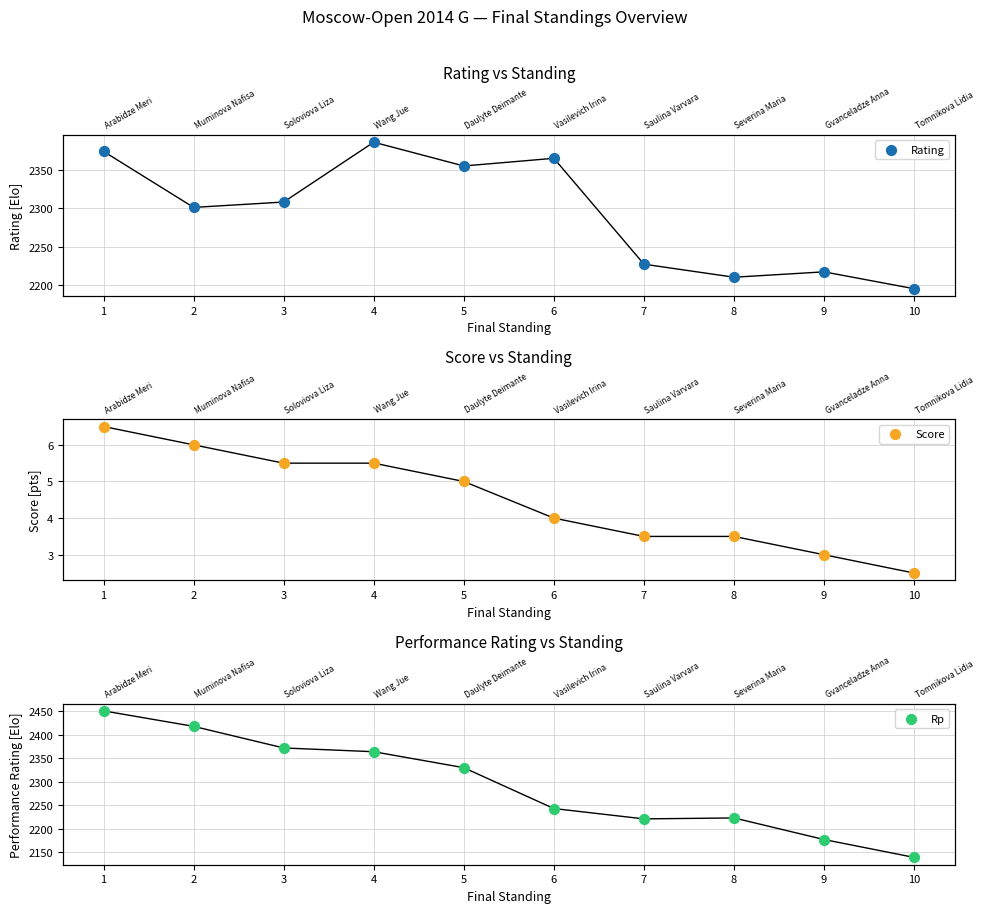

Is the value of Score at 9 greater than the value of Rating at 9?

No